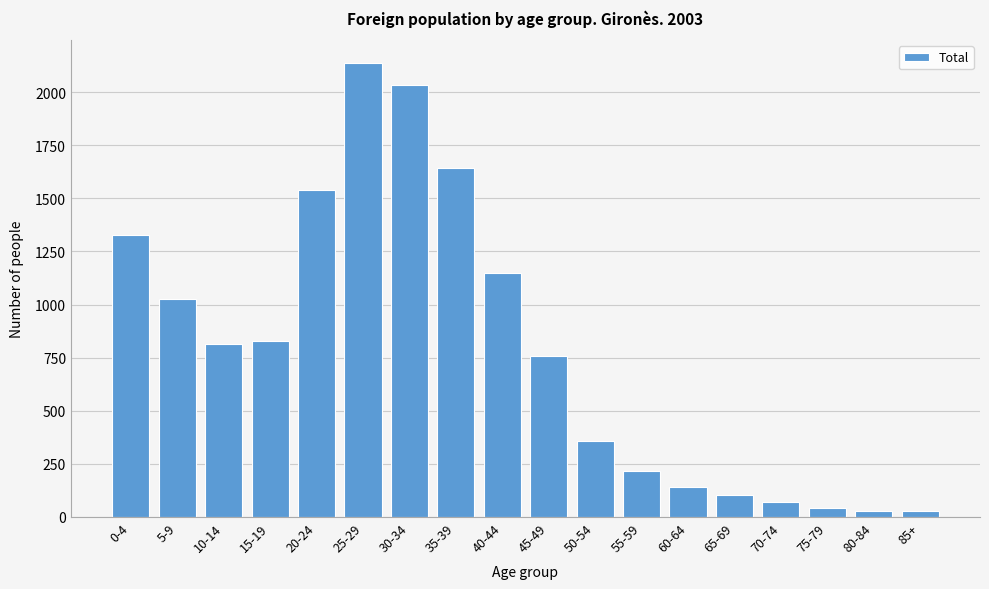

What is the label of the 2nd bar from the right?

80-84